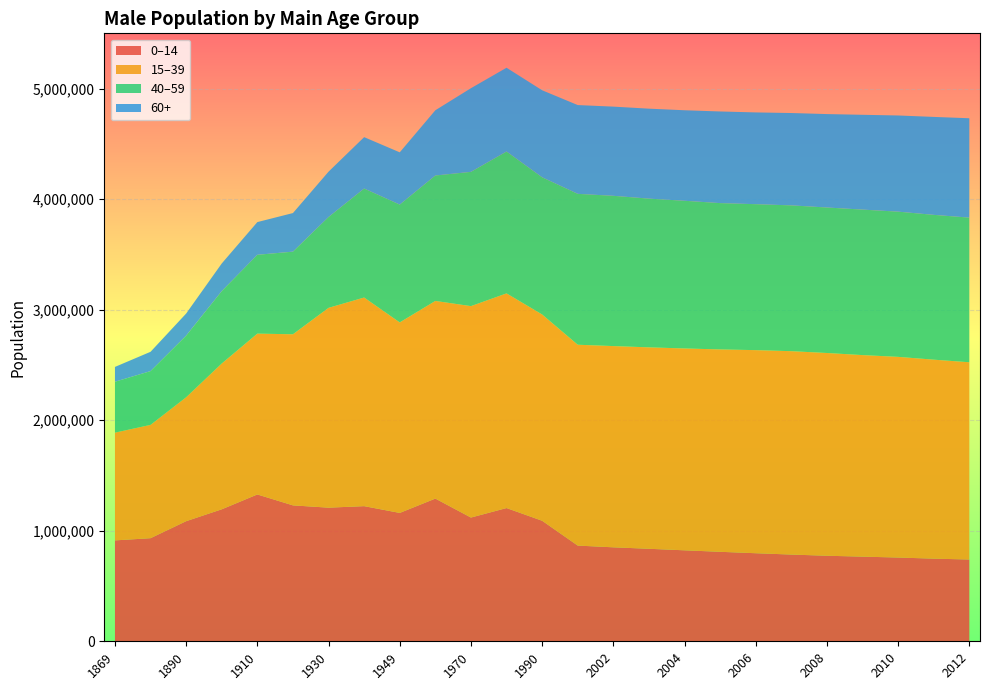

Reading right to left, what are all the values shown in this chart?

0–14: 739796	747586	757690	765768	773868	784527	796683	809502	823002	836827	850139	865698	1090427	1205392	1119402	1290969	1161281	1222560	1208908	1229552	1328281	1194051	1086526	932666	912714
15–39: 1784458	1800151	1815409	1823300	1834193	1839990	1837275	1830789	1826095	1822275	1820495	1817107	1866068	1941950	1912794	1788109	1723451	1887372	1807622	1547867	1454966	1318956	1121029	1025206	974829
40–59: 1308606	1310010	1313737	1316362	1316244	1319097	1320450	1323832	1336135	1345532	1359540	1365105	1241089	1283593	1214571	1134809	1066053	986020	821941	747528	713265	655212	557687	486577	460596
60+: 898864	886154	870064	857620	845257	835464	830171	828992	818881	813822	806806	803102	787320	757774	756884	590156	472635	464923	409981	349164	295832	249797	199827	174505	133951